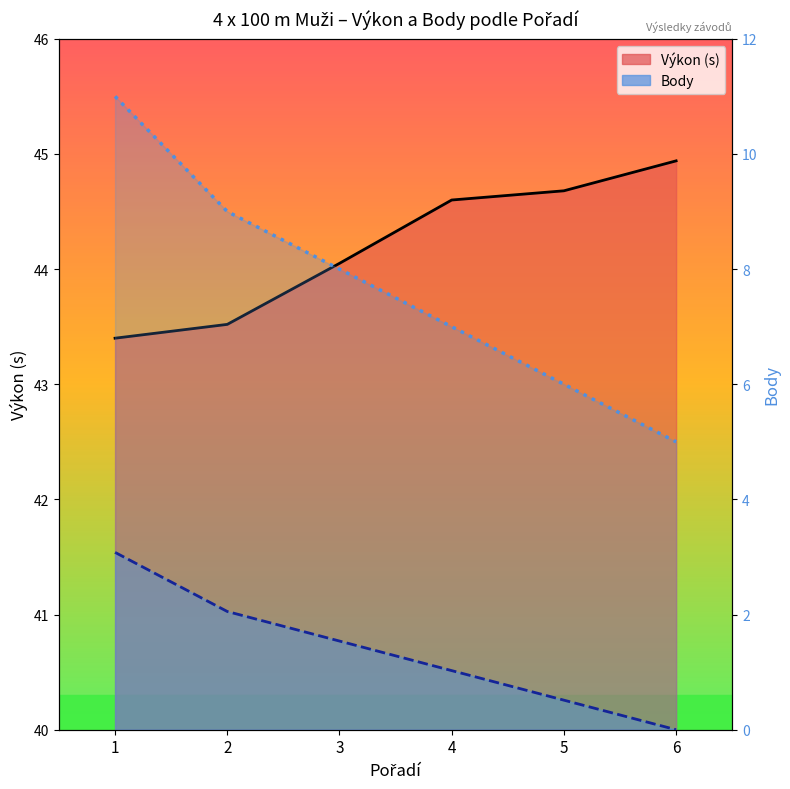

Which has a higher value, 3 or 6?

6